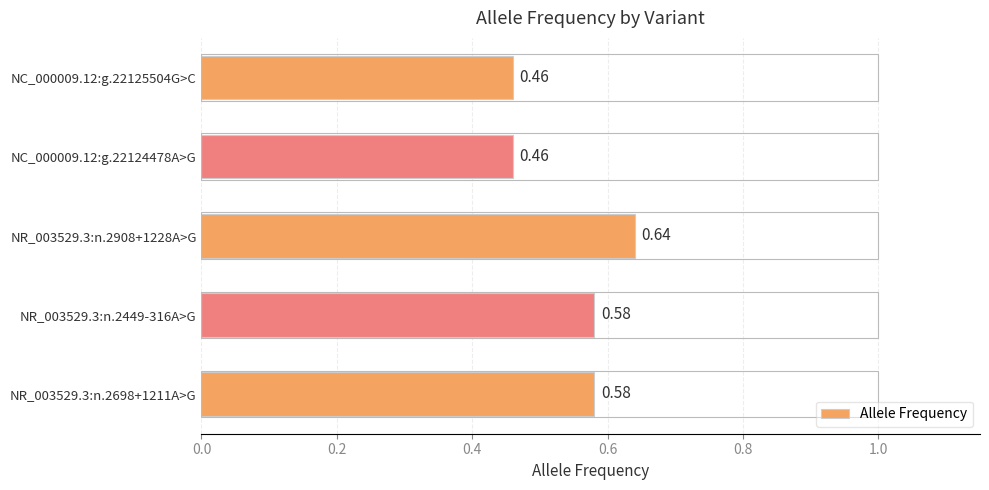

What is the sum of the values at NR_003529.3:n.2908+1228A>G and NC_000009.12:g.22124478A>G?

1.1